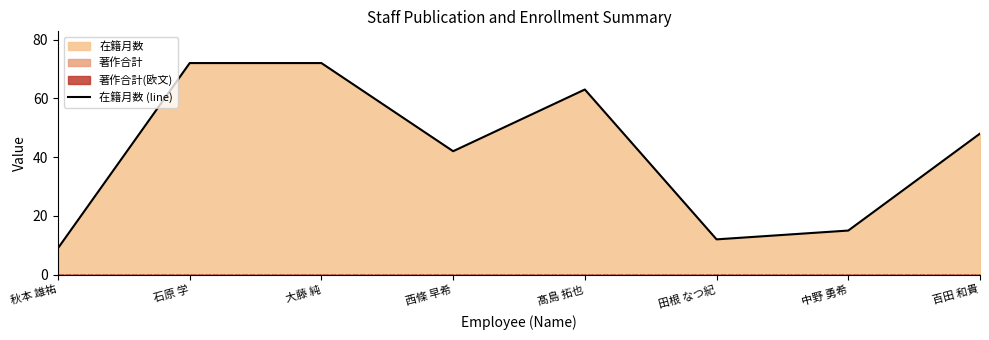

What is the maximum value shown in the chart?

72